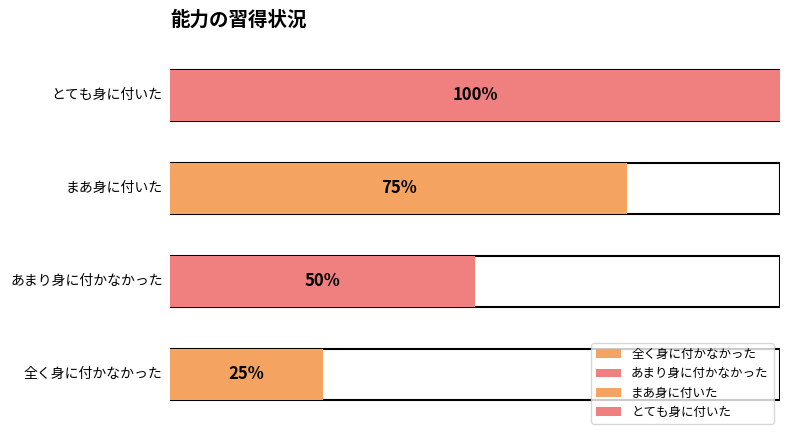

Does the chart contain any negative values?

No